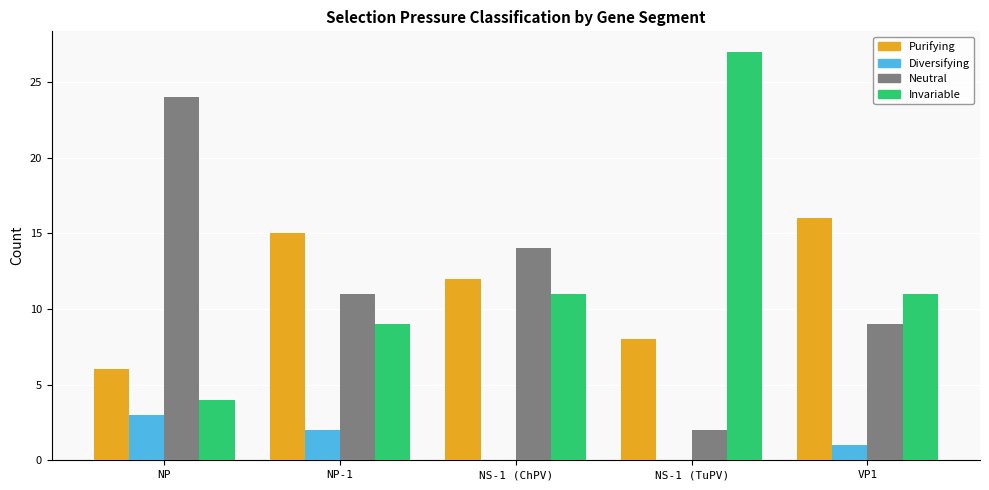

Are the bars horizontal?

No